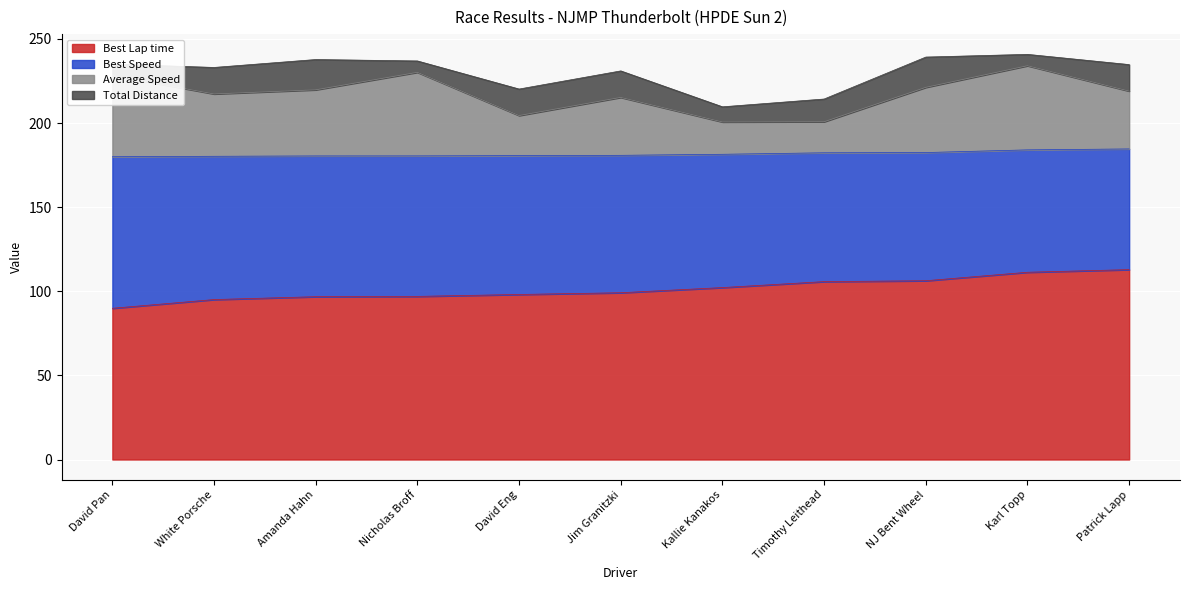

Is it true that Best Lap time equals 48.4 at David Eng?

False